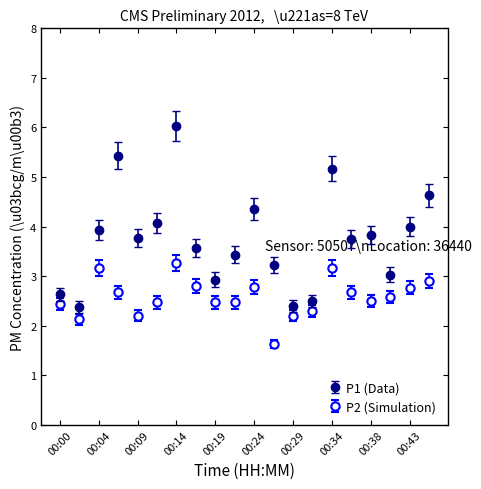

What is the average value of the P1 (Data) series?

3.8